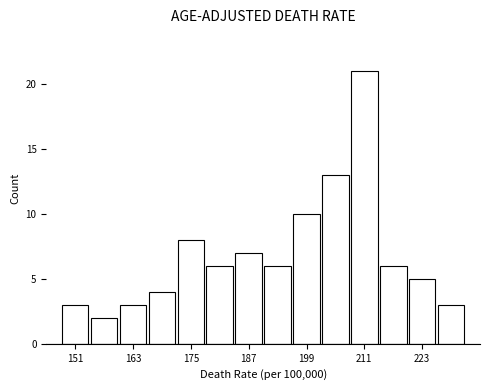

Read against the x-axis, roughly where is the centre of the tallest bar?

212